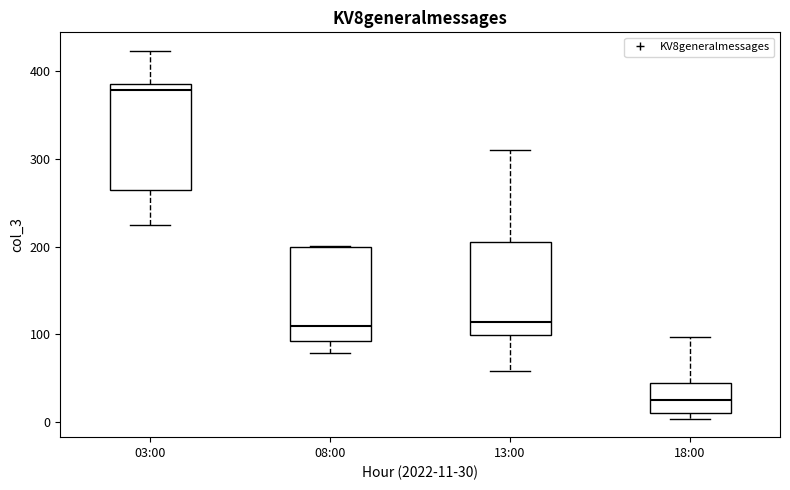

Where does the upper whisker of the box for 18:00 end on the y-axis? The values are not printed on the chart, so give them approximately, as read against the axis.

100